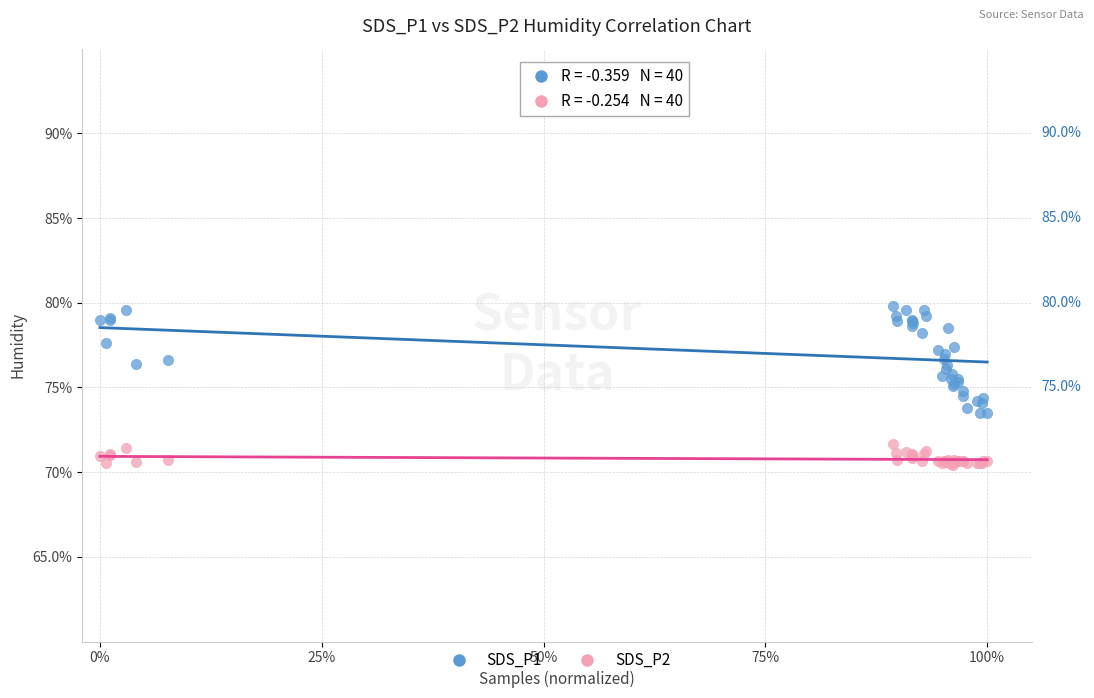

Which series has the largest Y range (max minus min)?

SDS_P1